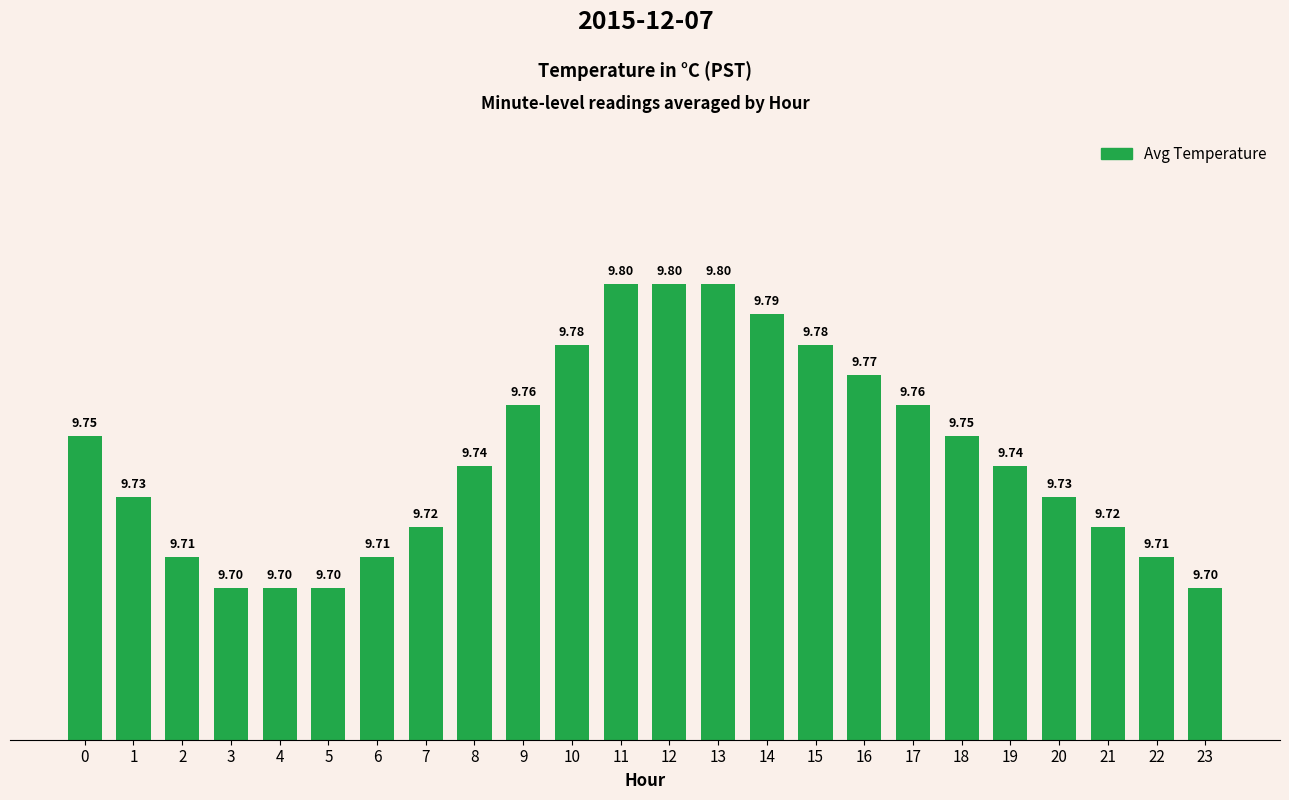

What is the difference between the values at 21 and 14?

0.1